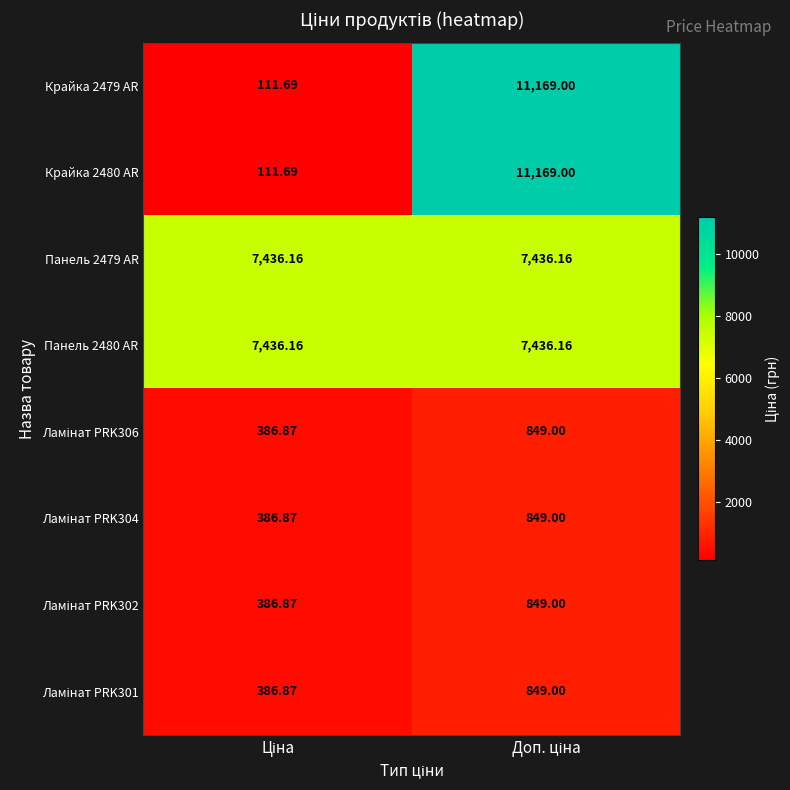

What is the maximum value shown in the chart?

11169.0